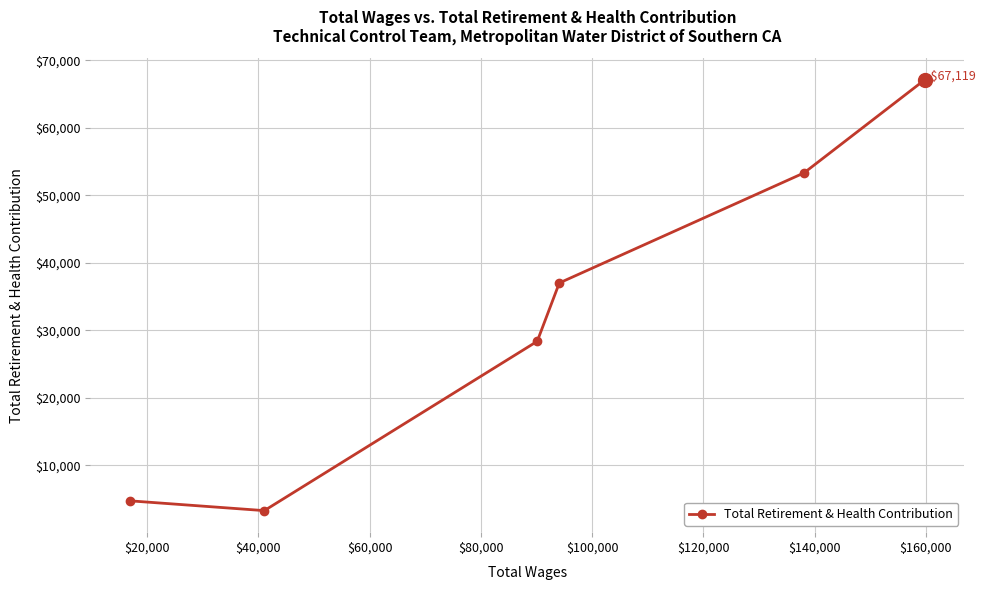

Reading left to right, transcribe all the data shown in this chart.

4713	3262	28361	37006	53318	67119